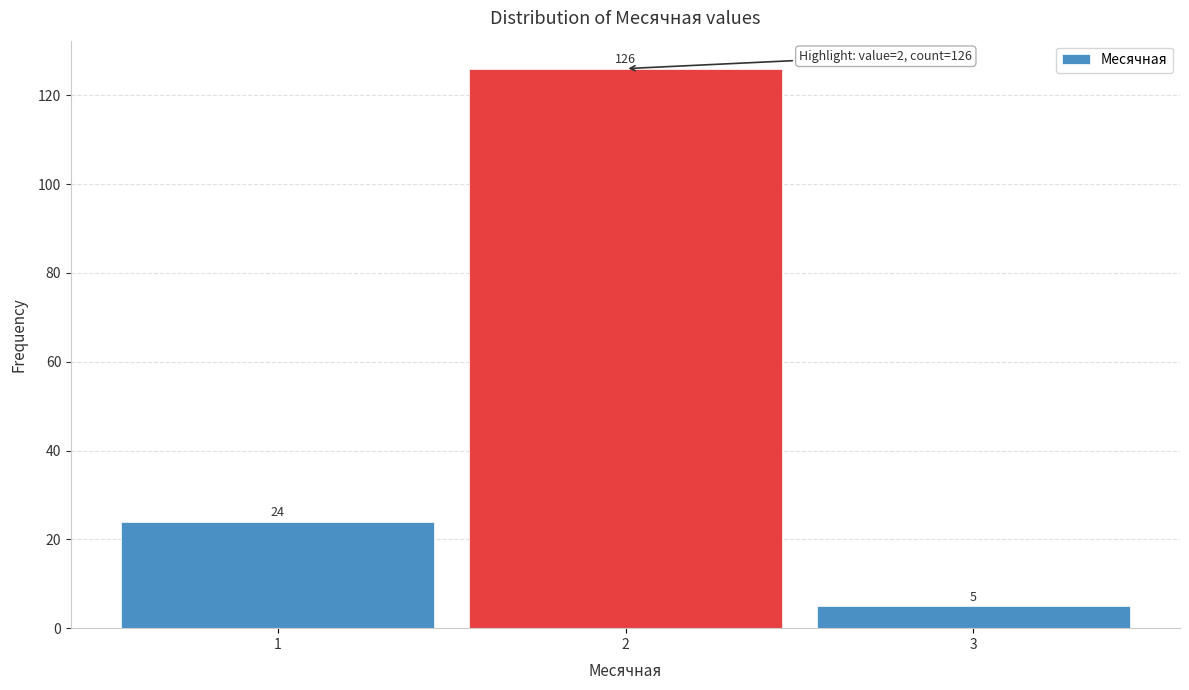

Reading left to right, transcribe this chart: for each bar, give the range it covers on the x-axis and its height.

0.5 to 1.5: 24
1.5 to 2.5: 126
2.5 to 3.5: 5